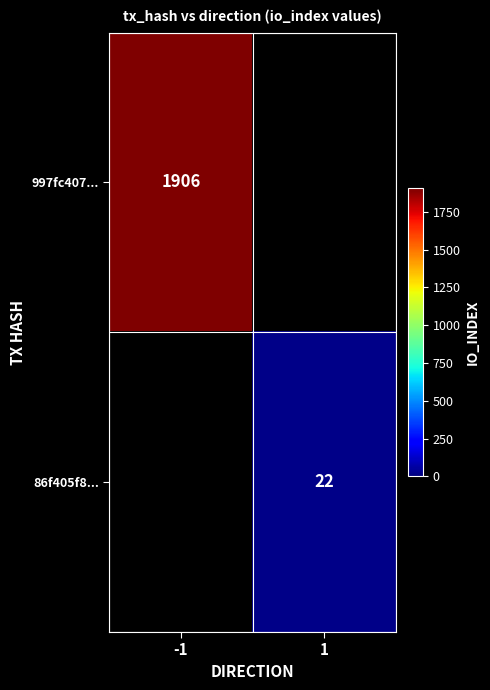

Is the value of 86f405f8... at 1 greater than the value of 997fc407... at -1?

No